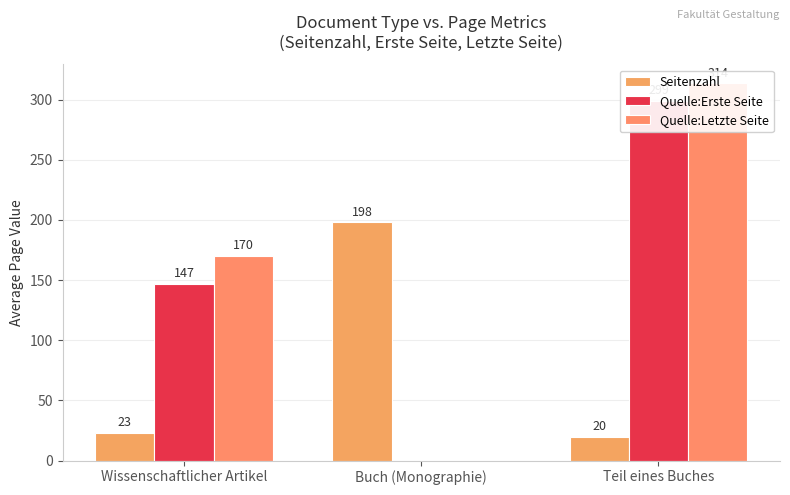

What is the sum of the Quelle:Erste Seite values at Wissenschaftlicher Artikel and Teil eines Buches?

446.0